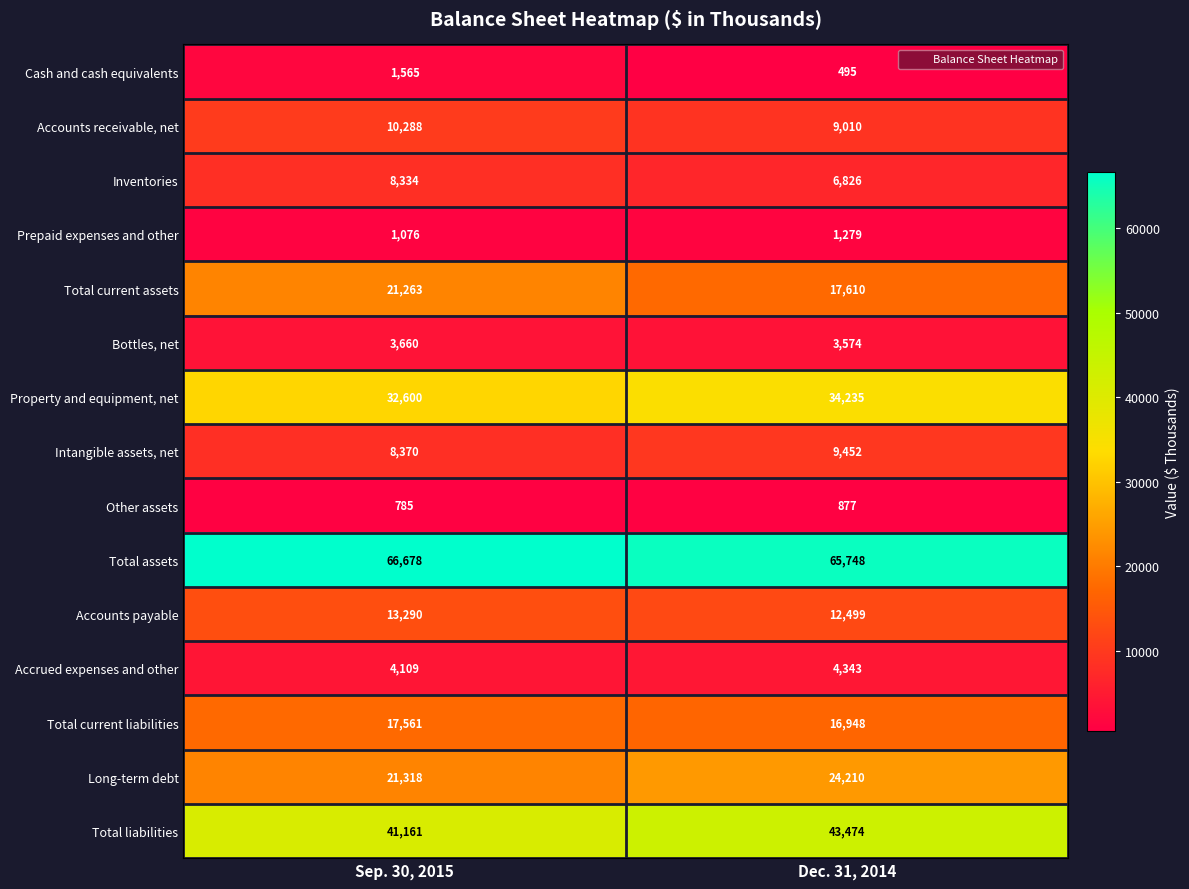

The Accounts payable series shows 13290 at Sep. 30, 2015. True or false?

True